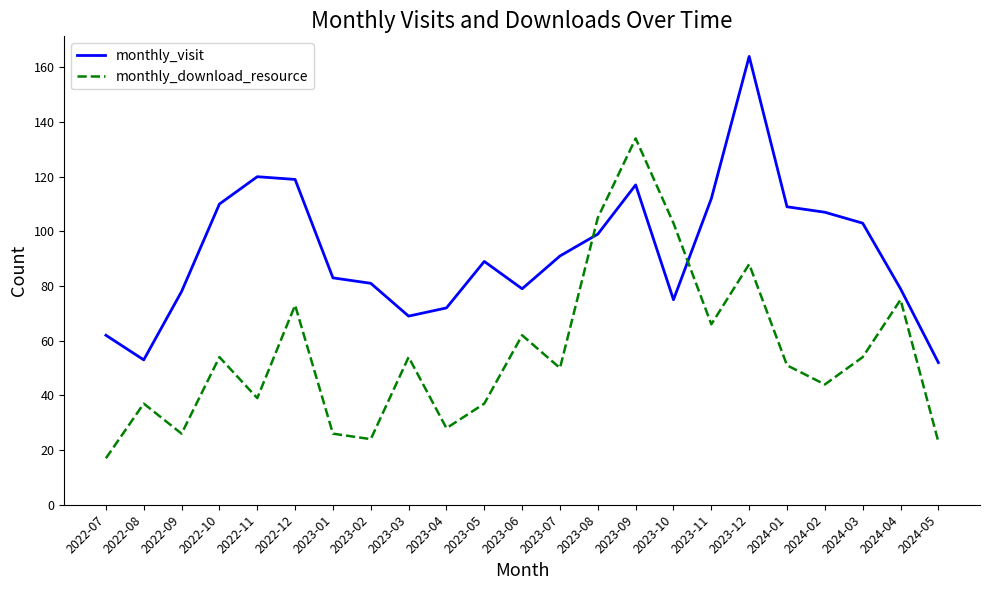

What is the difference between the monthly_download_resource values at 2022-08 and 2024-05?

14